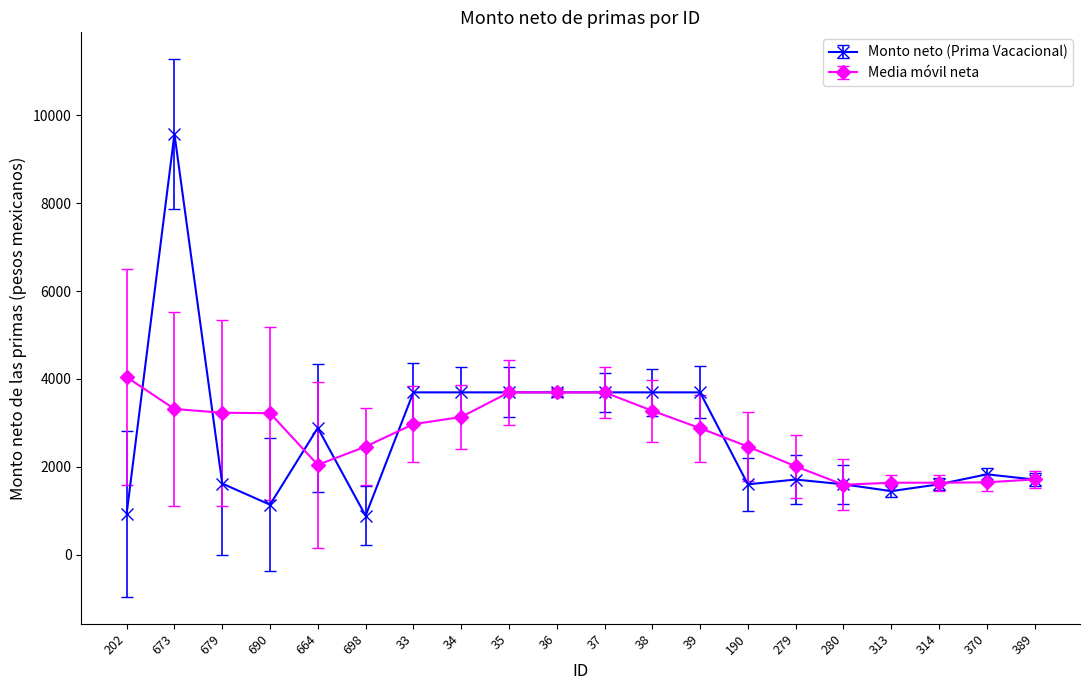

The Monto neto (Prima Vacacional) series shows 1826.9 at 370. True or false?

True